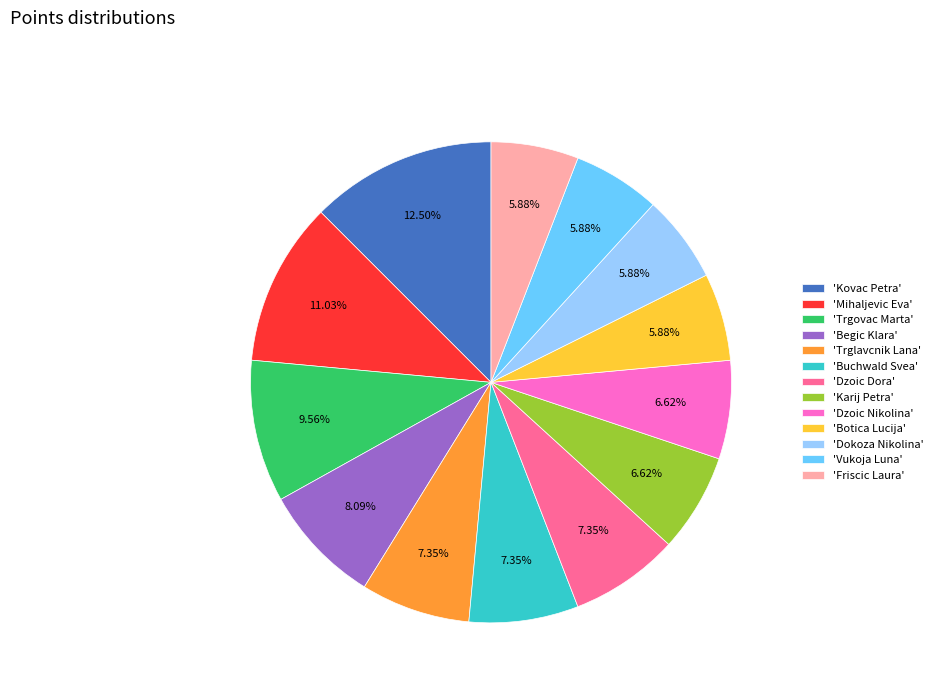

Is there any slice that represents more than half of the pie?

No